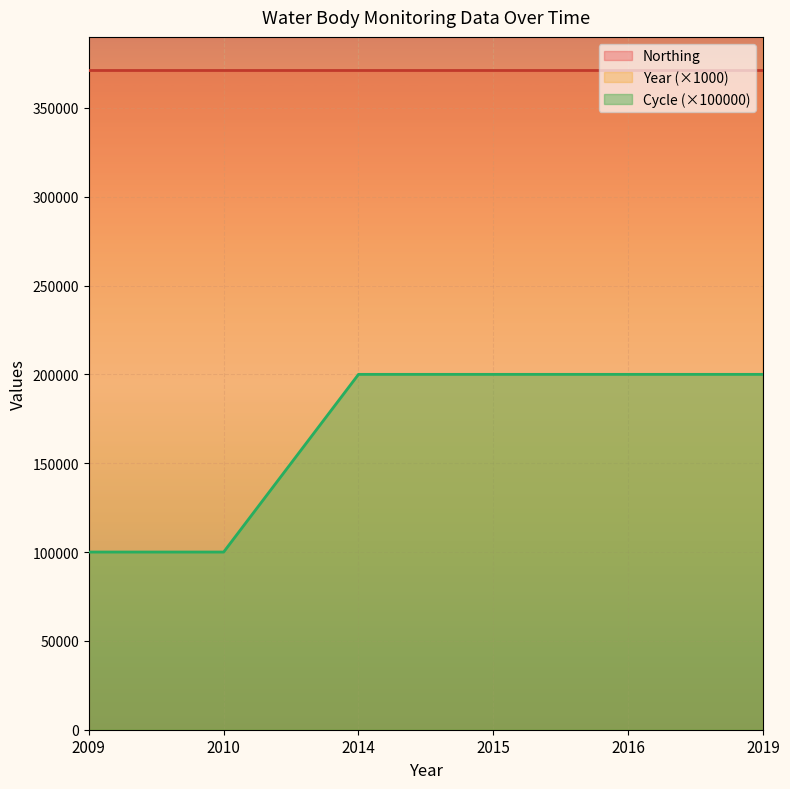

At which category is the sum across all series the highest?

2019